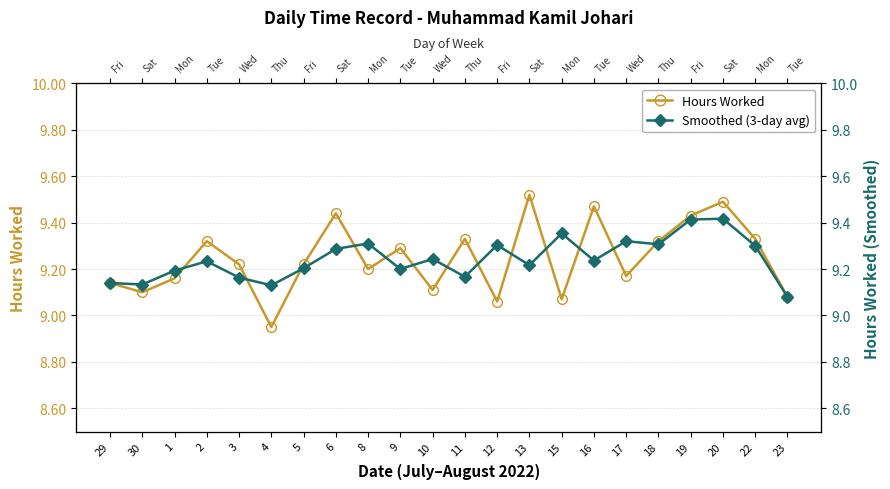

What are all the series names shown in the legend?

Hours Worked, Smoothed (3-day avg)